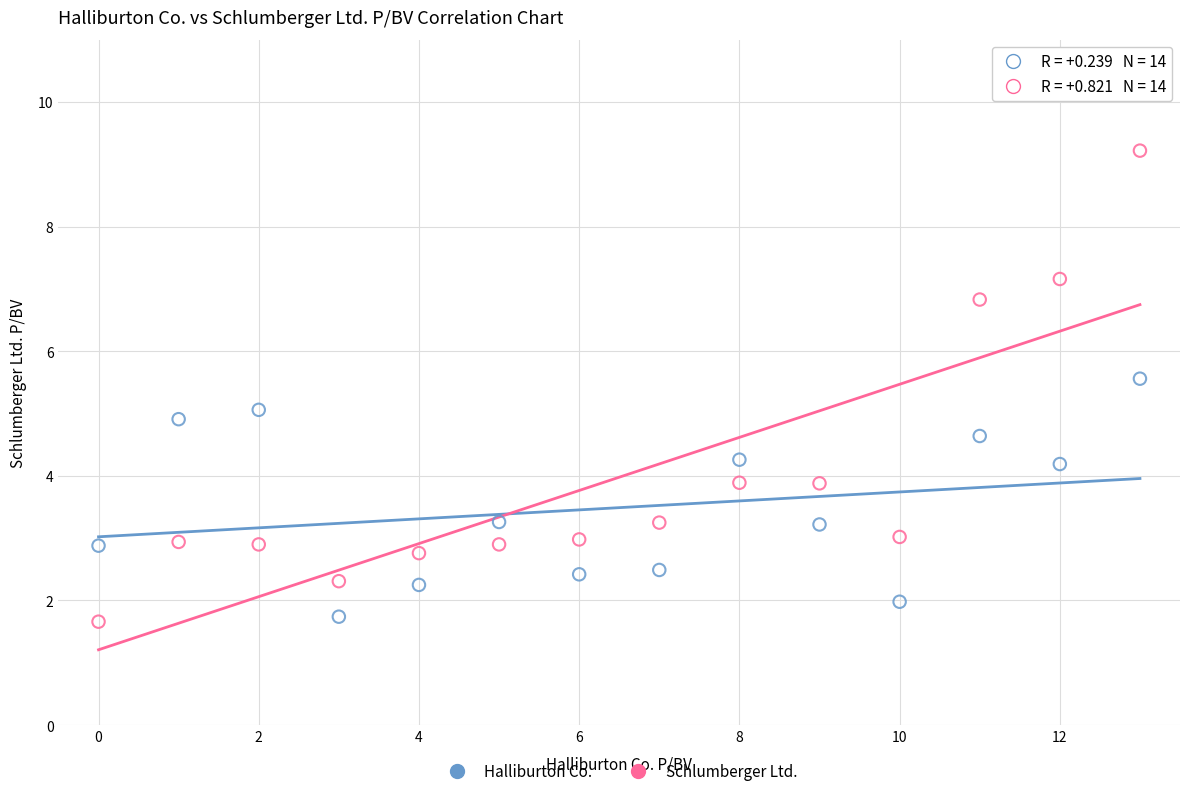

Which series reaches the maximum Y coordinate?

Schlumberger Ltd.